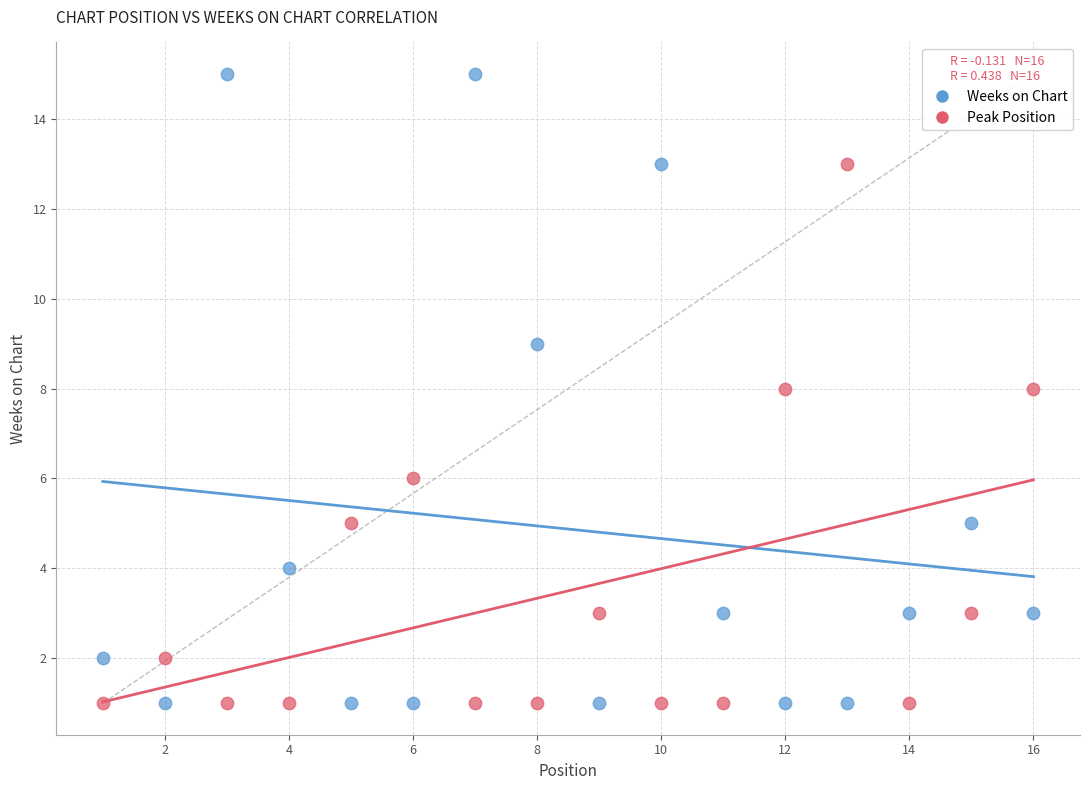

Across all data points, what is the range of X values (max minus min)?

15